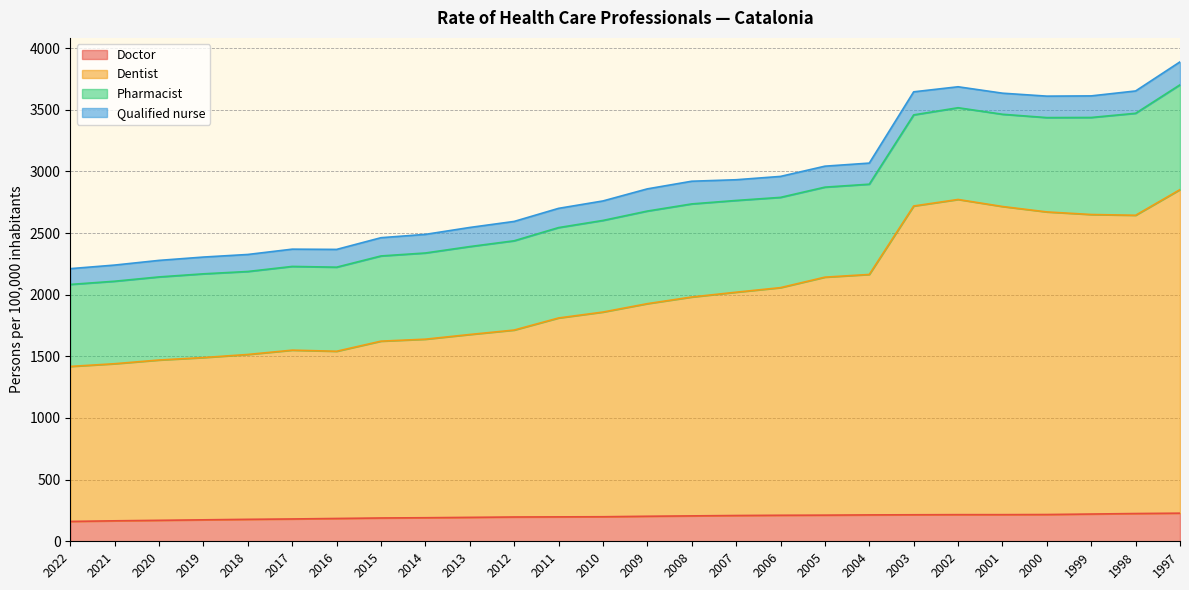

What are all the series names shown in the legend?

Doctor, Dentist, Pharmacist, Qualified nurse